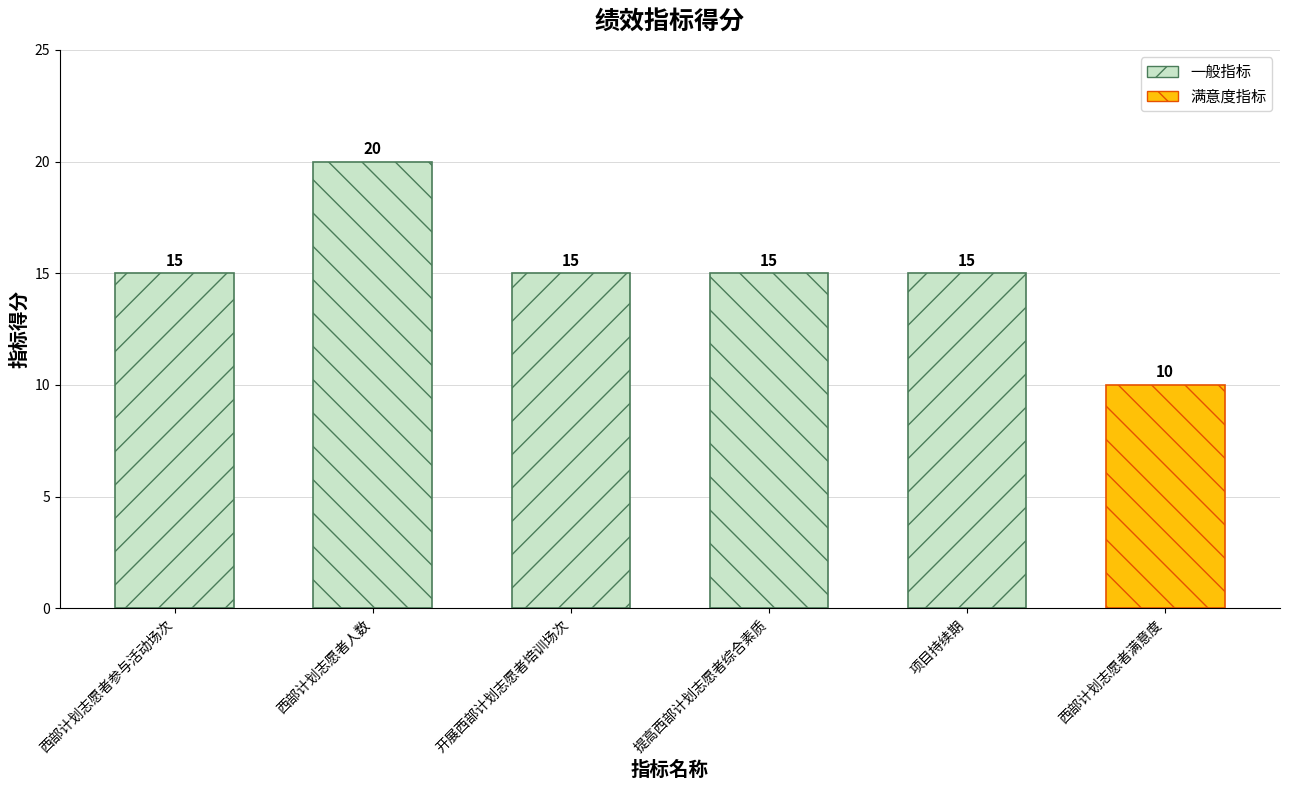

What is the greatest value displayed?

20